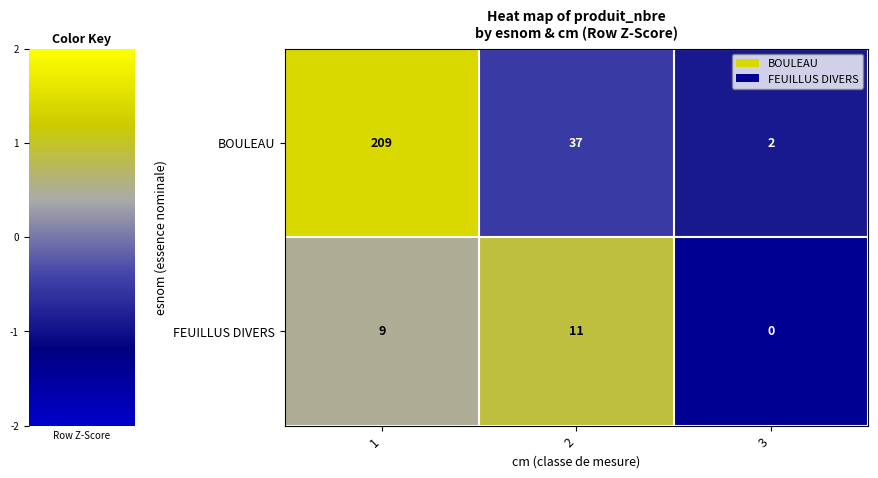

The value of BOULEAU at 3 is 2. True or false?

True